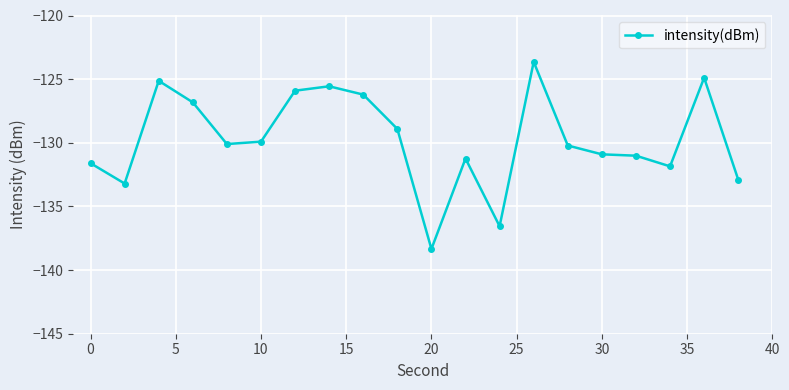

Reading left to right, what are all the values shown in this chart?

-131.6	-133.2	-125.1	-126.8	-130.1	-129.9	-125.9	-125.6	-126.2	-128.9	-138.3	-131.2	-136.6	-123.6	-130.2	-130.9	-131.0	-131.9	-124.9	-132.9